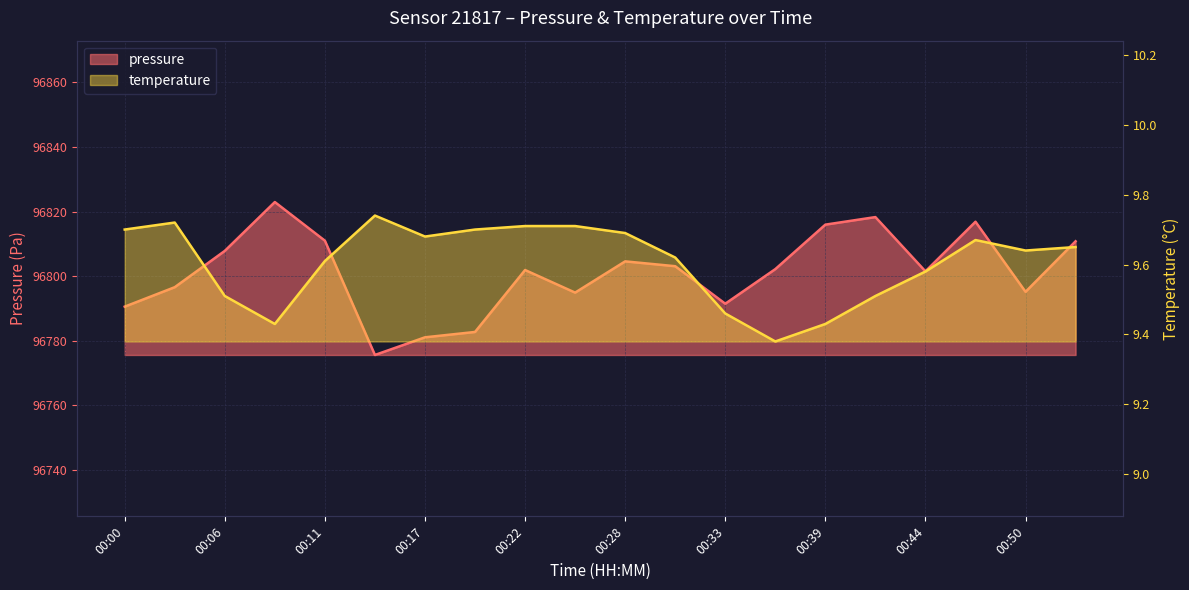

At which category is the sum across all series the highest?

00:09